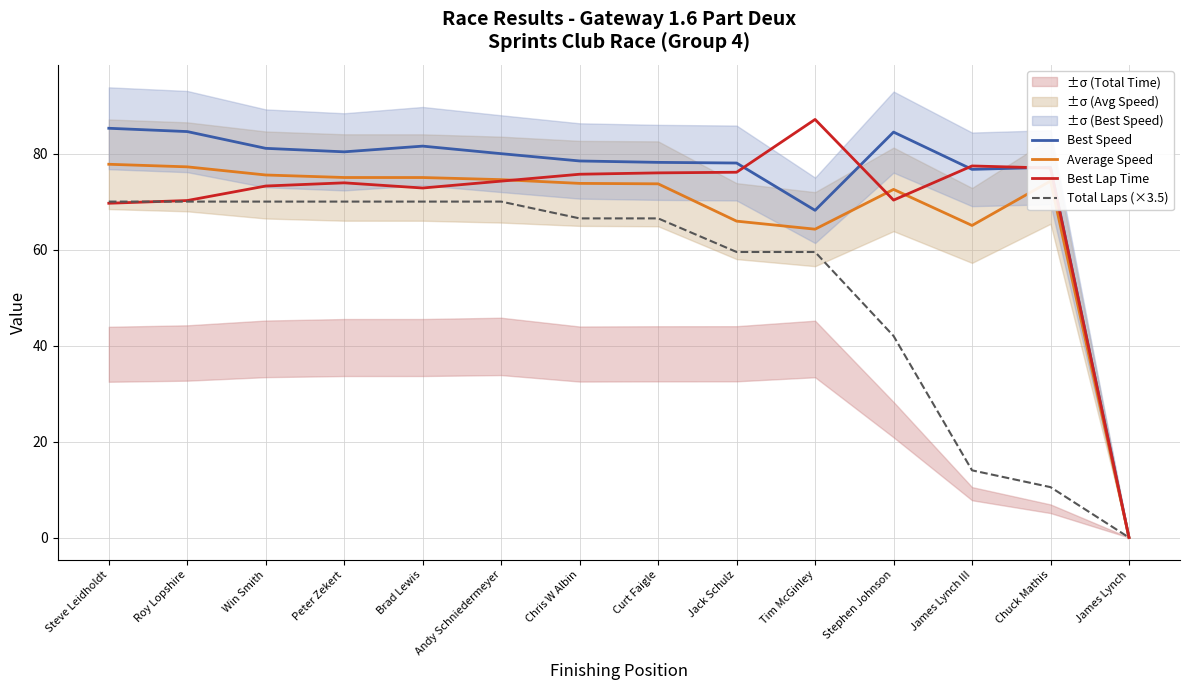

What is the label of the 4th point from the right?

Stephen Johnson